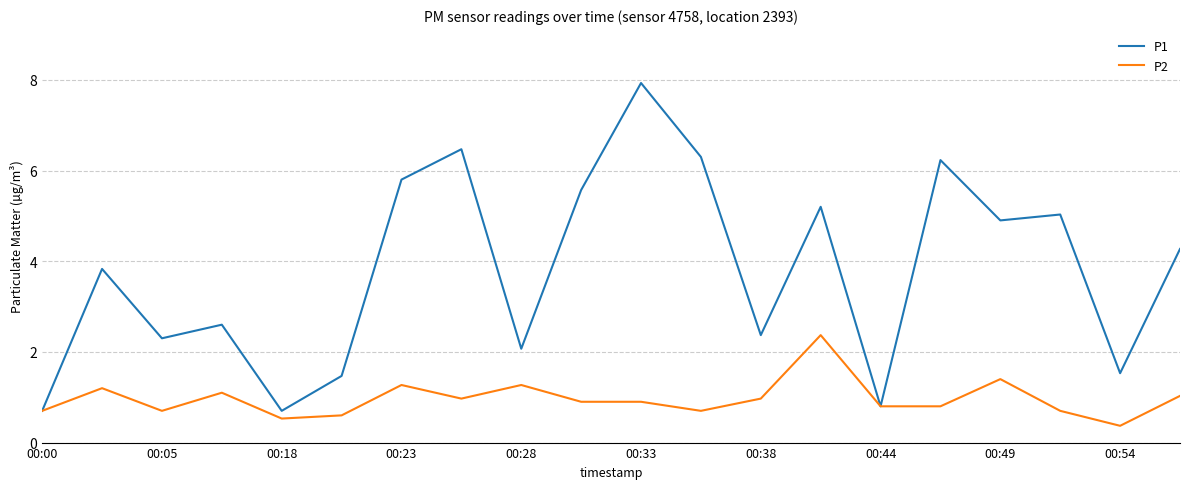

Which series has the largest total across all categories?

P1